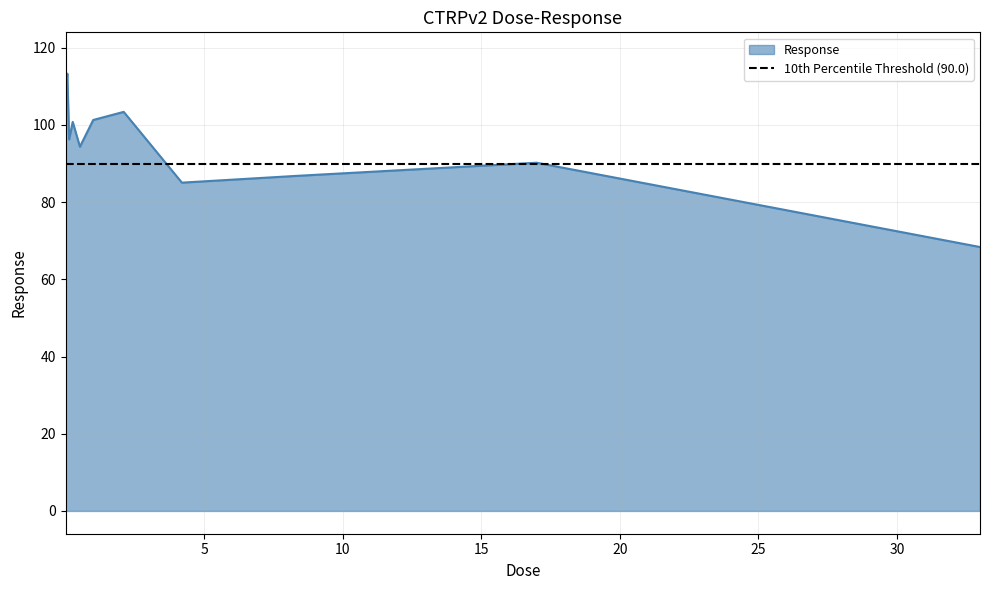

Where is the data nearest to the value 93?

0.52